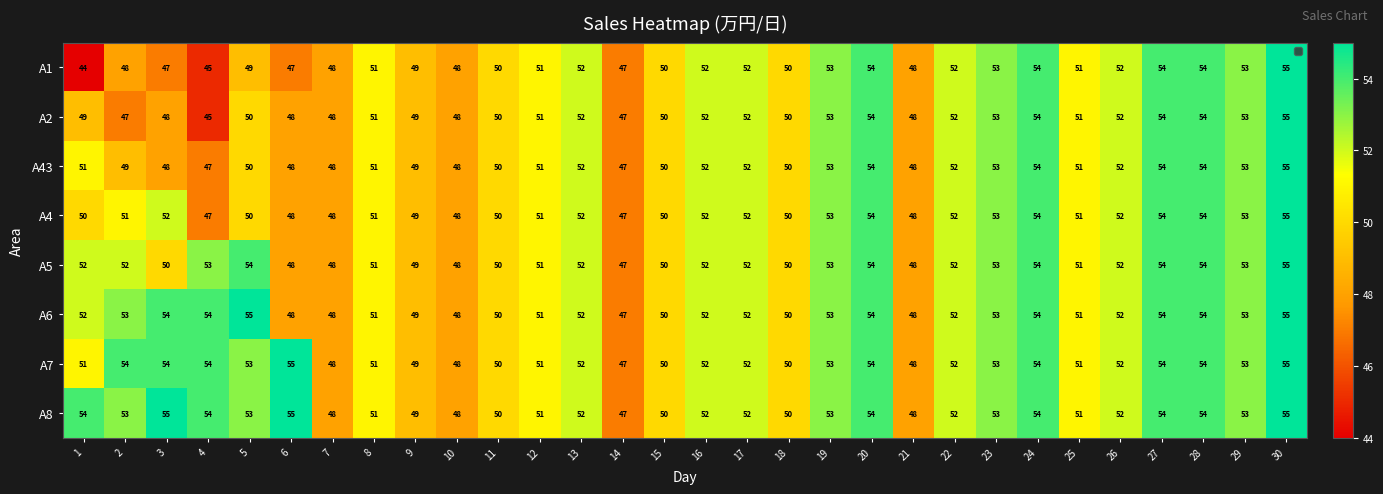

The value of A4 at 11 is 84. True or false?

False